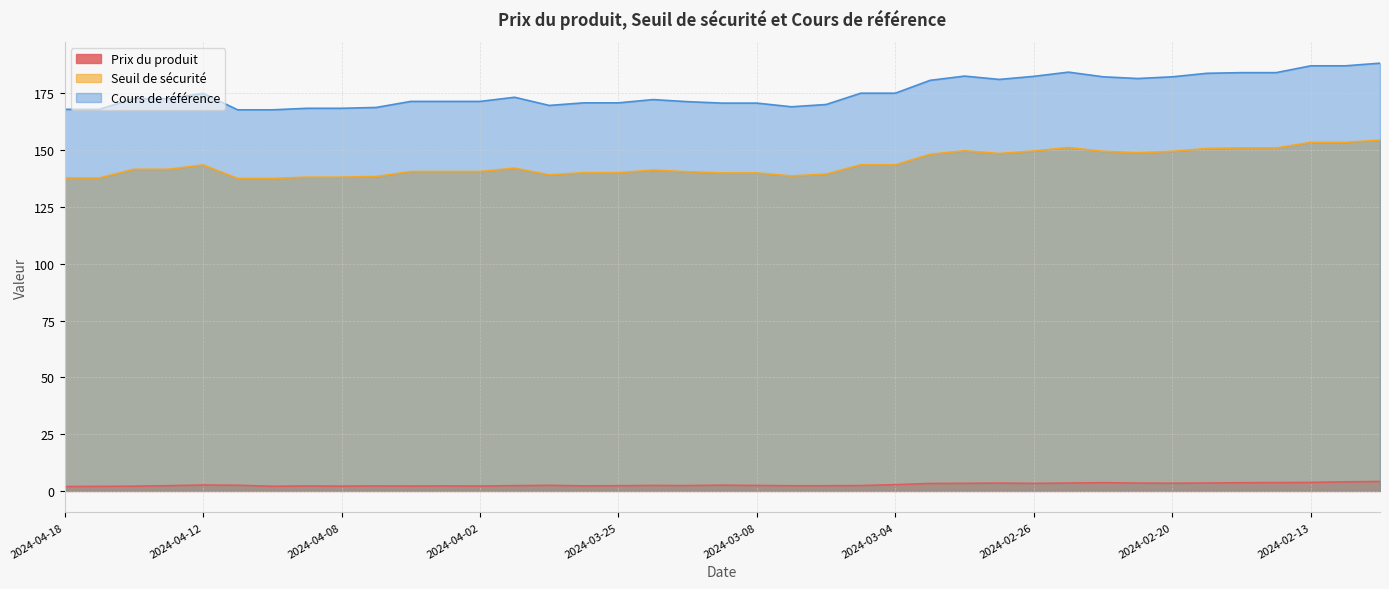

Between 2024-04-15 and 2024-02-22, which is larger?

2024-02-22